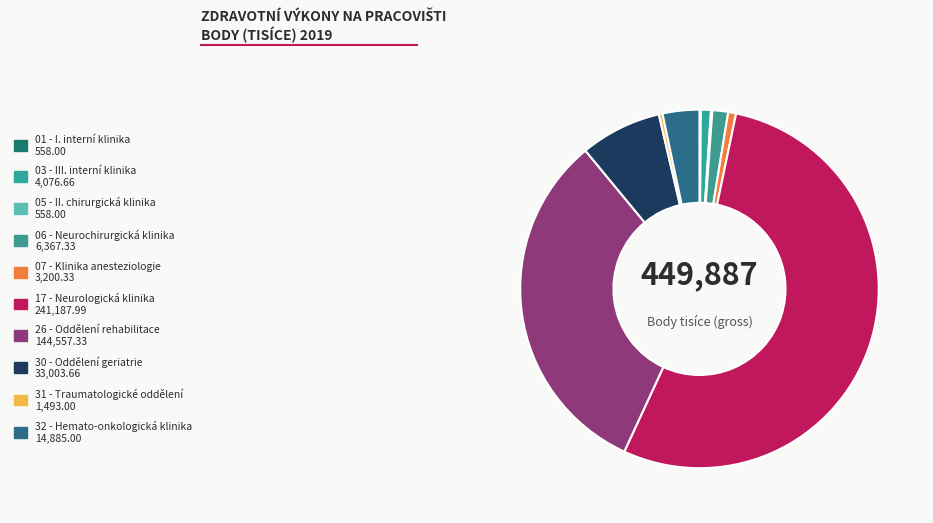

Which category has the biggest portion of the pie?

17 - Neurologická klinika